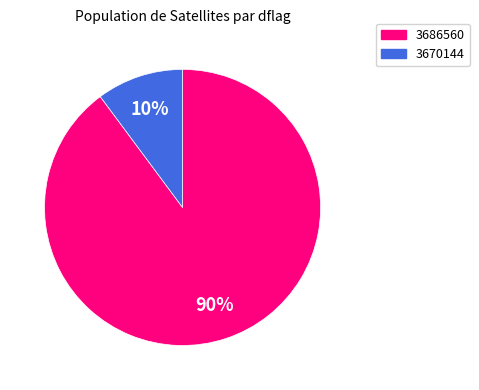

Combined, do 3670144 and 3686560 account for over 50%?

Yes